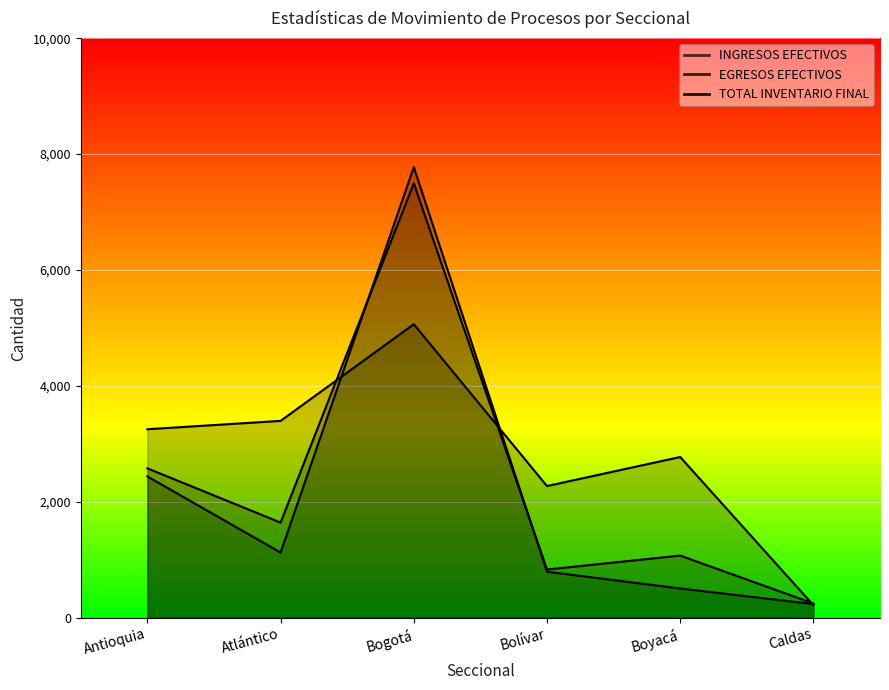

What is the label of the 3rd point from the right?

Bolívar